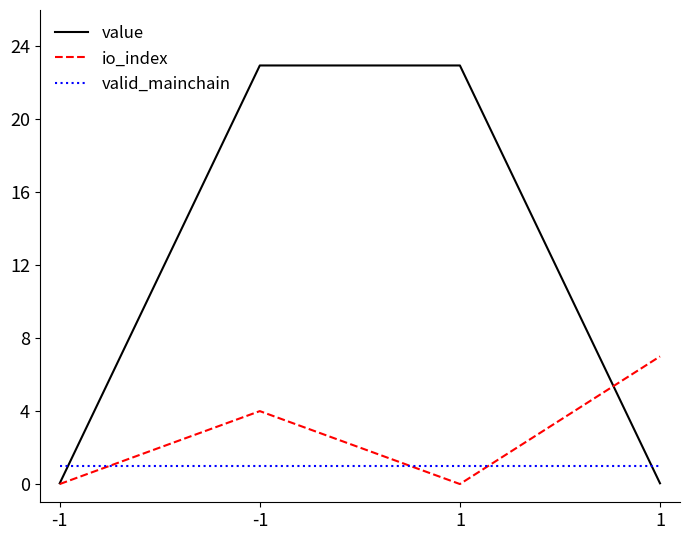

Which series has the largest total across all categories?

value